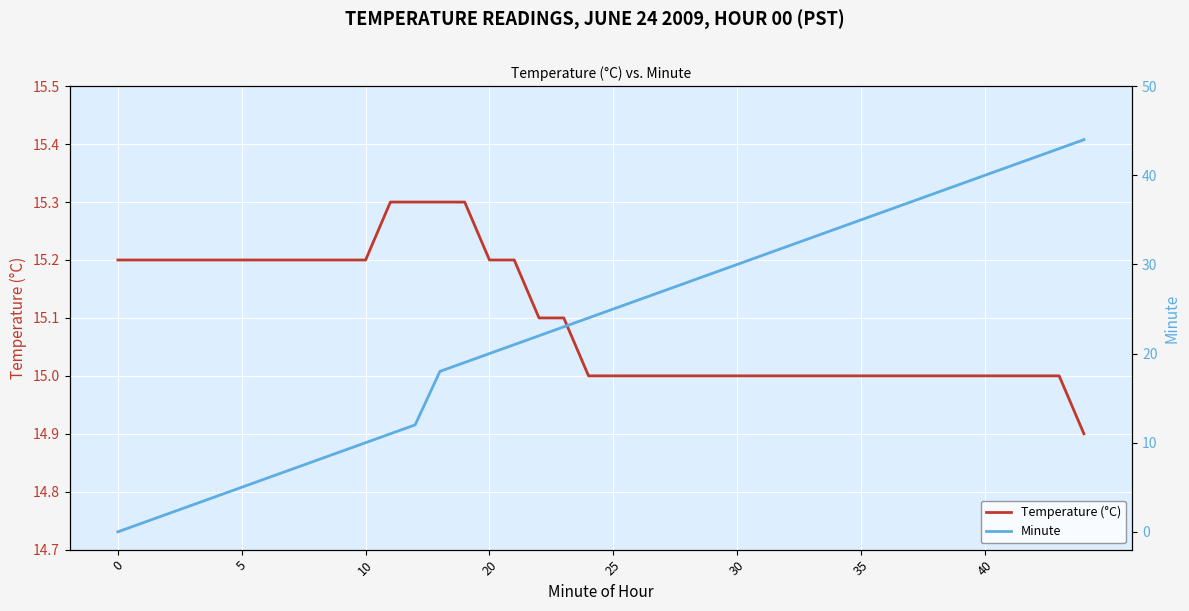

What are all the series names shown in the legend?

Temperature (°C), Minute